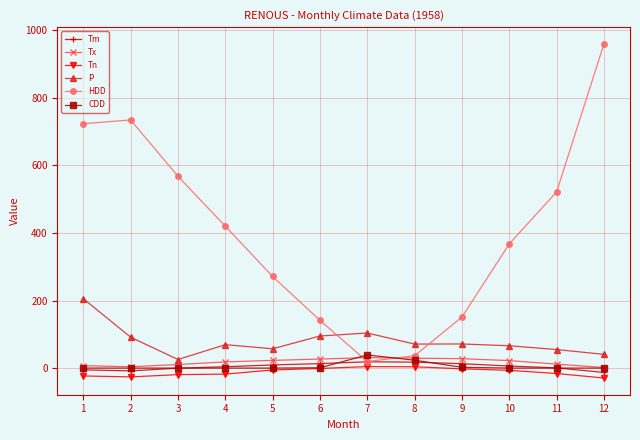

What is the minimum value shown in the chart?

-29.4